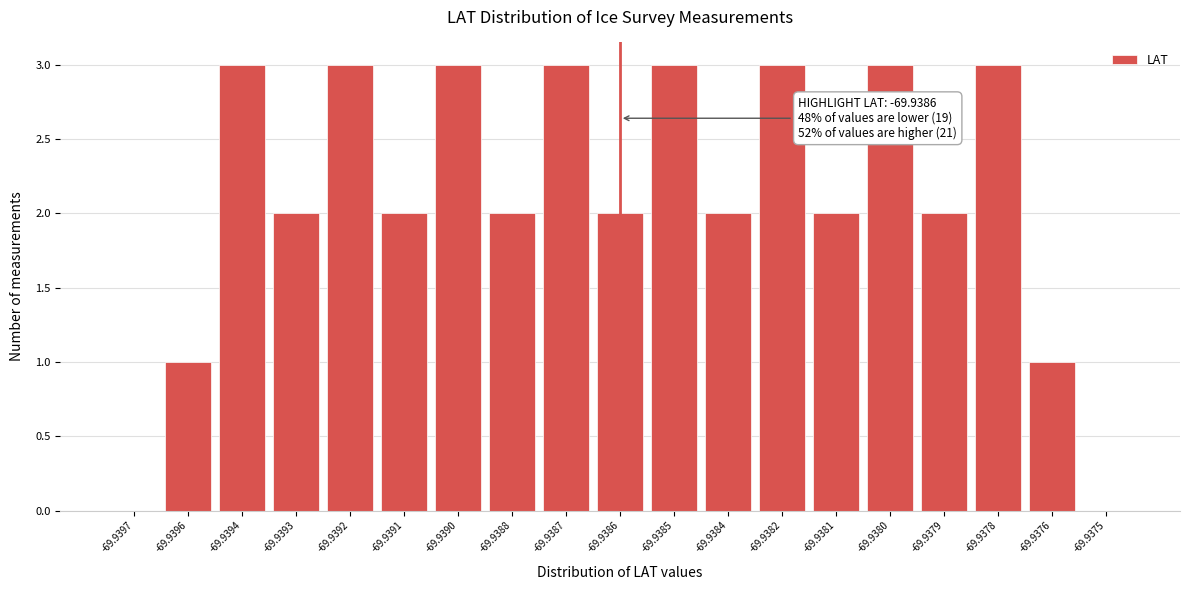

Reading right to left, list all the values displayed in this chart.

-69.9375=0	-69.9376=1	-69.9378=3	-69.9379=2	-69.9380=3	-69.9381=2	-69.9382=3	-69.9384=2	-69.9385=3	-69.9386=2	-69.9387=3	-69.9388=2	-69.9390=3	-69.9391=2	-69.9392=3	-69.9393=2	-69.9394=3	-69.9396=1	-69.9397=0